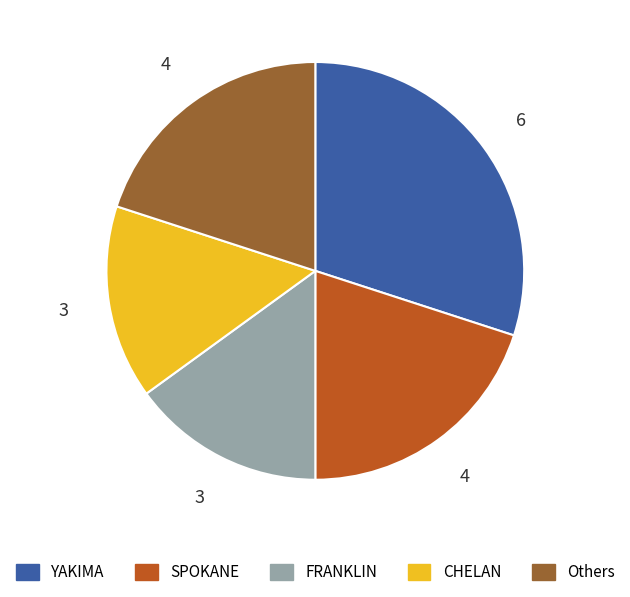

Which category has the biggest portion of the pie?

YAKIMA